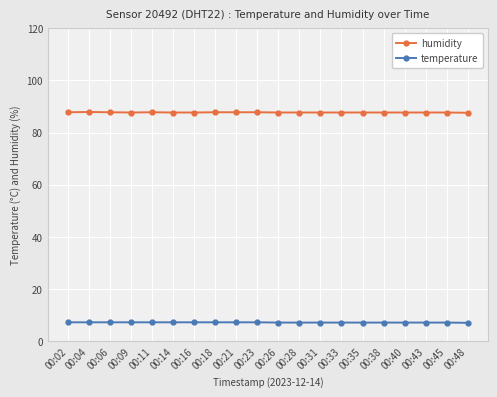

Rank the series by their maximum value, from highest to lowest.

humidity, temperature